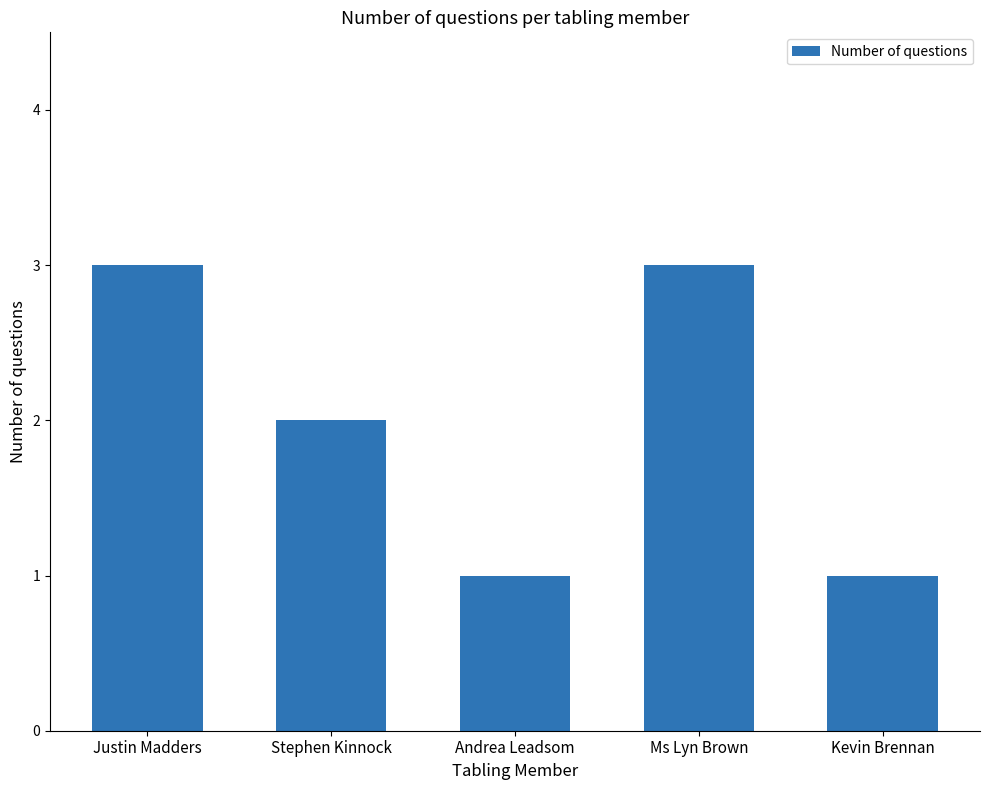

What is the label of the 1st bar from the left?

Justin Madders